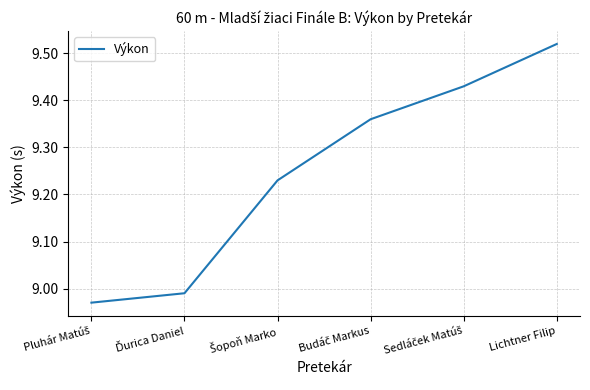

Which category has the highest value across all series?

Lichtner Filip